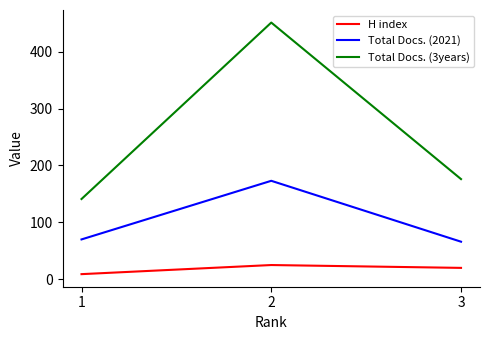

What is the difference between the maximum and minimum values in the Total Docs. (2021) series?

107